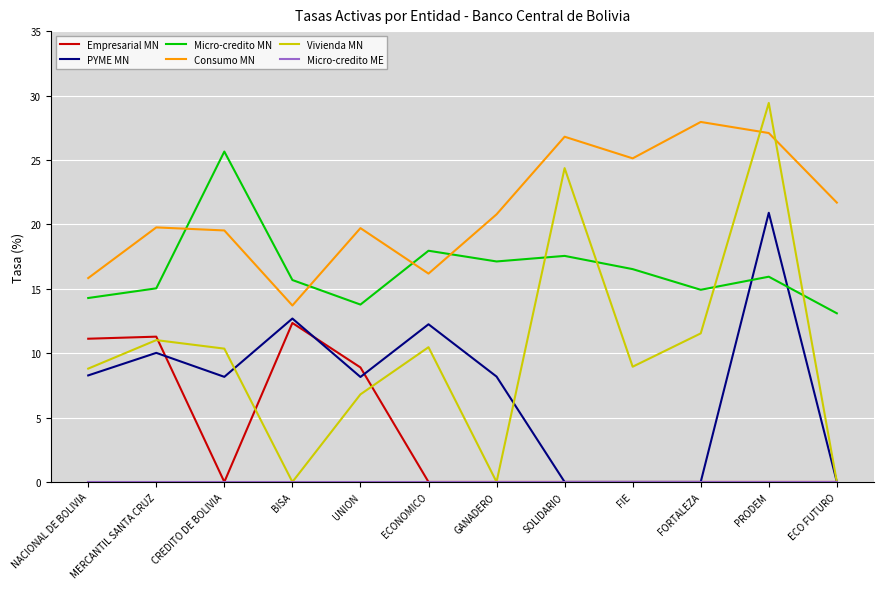

Is the value of PYME MN at NACIONAL DE BOLIVIA greater than the value of Consumo MN at FIE?

No